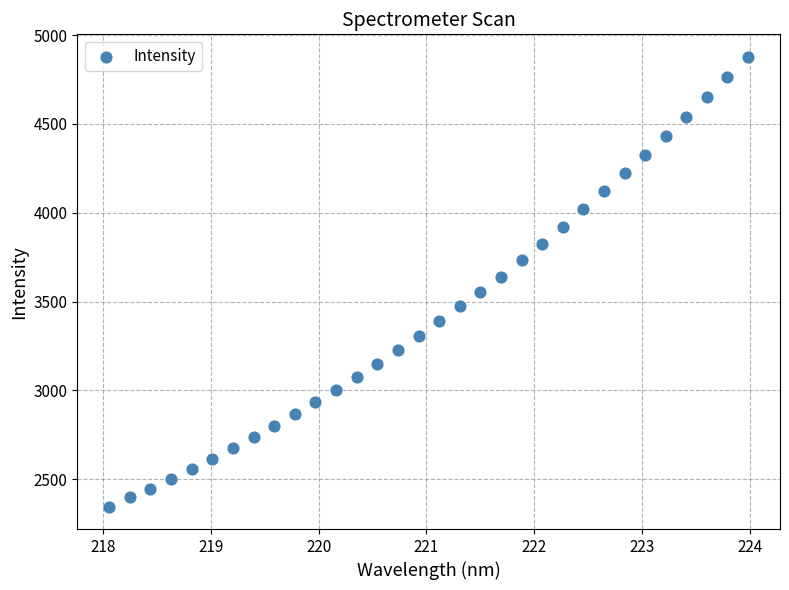

What is the range of Y values (max minus min)?

2532.7